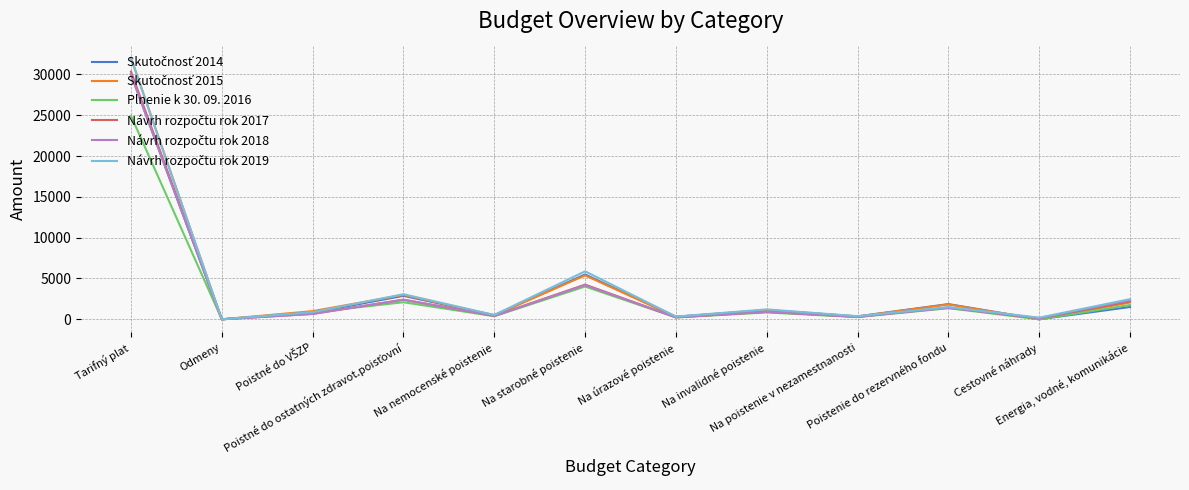

Is this an area chart (filled region under the line)?

No